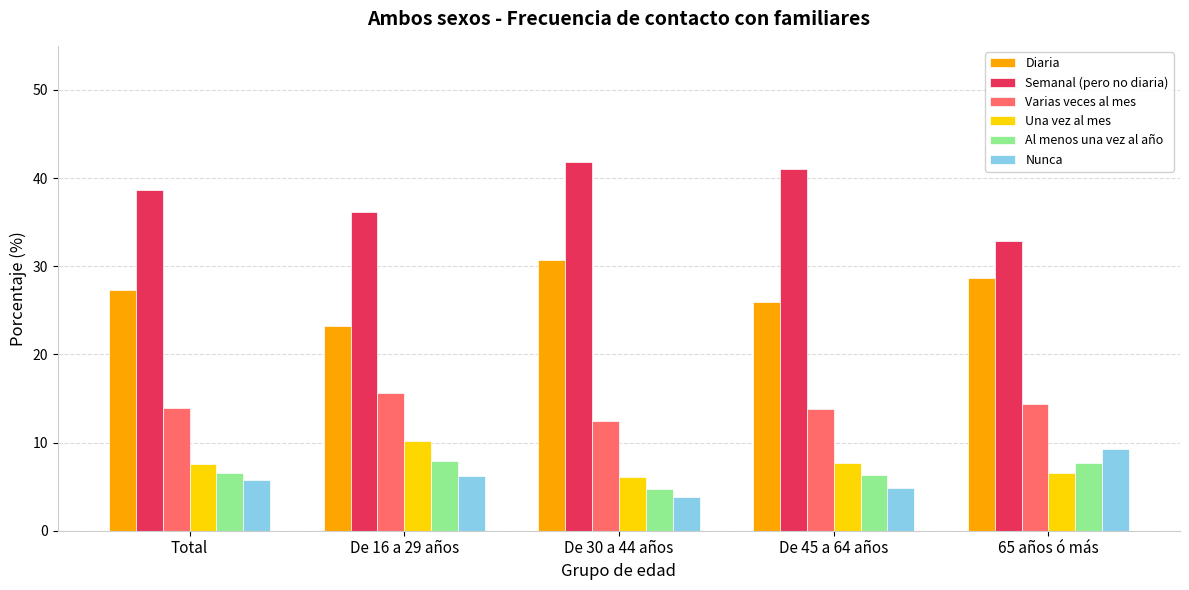

What is the greatest value displayed?

41.8